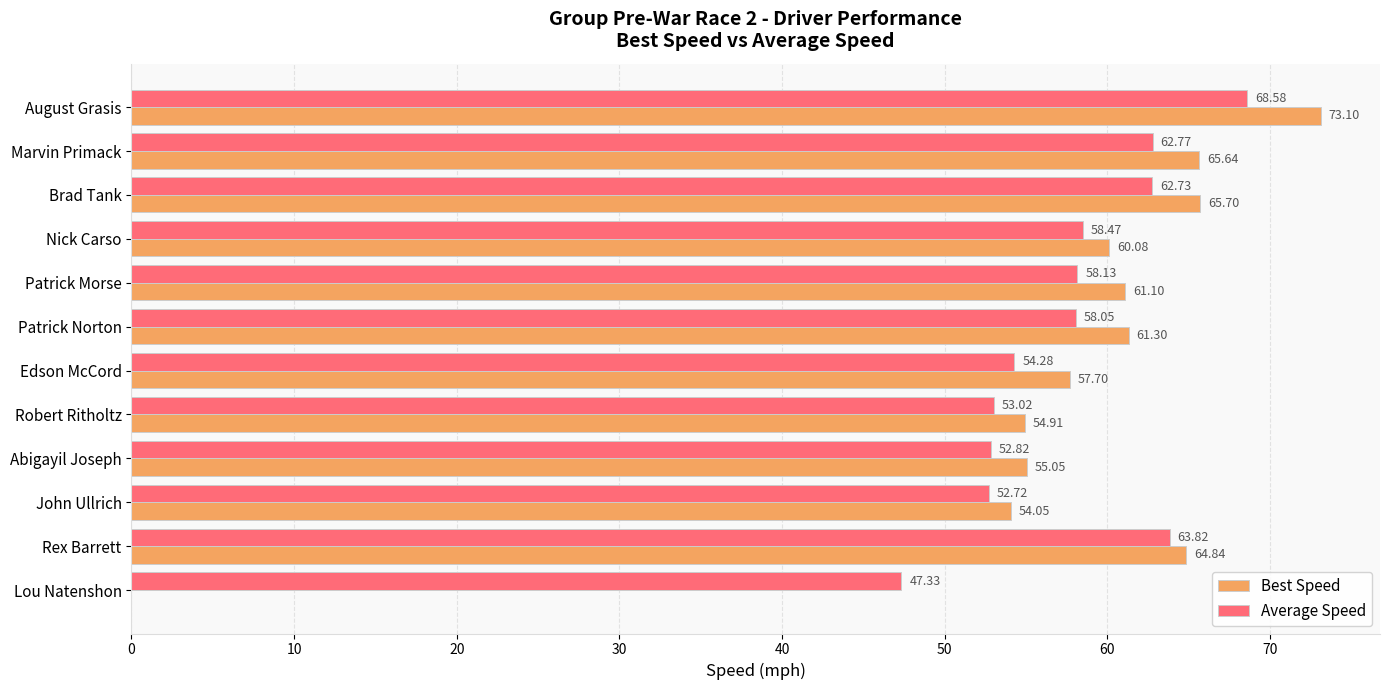

What is the total value across all series at Brad Tank?

128.4